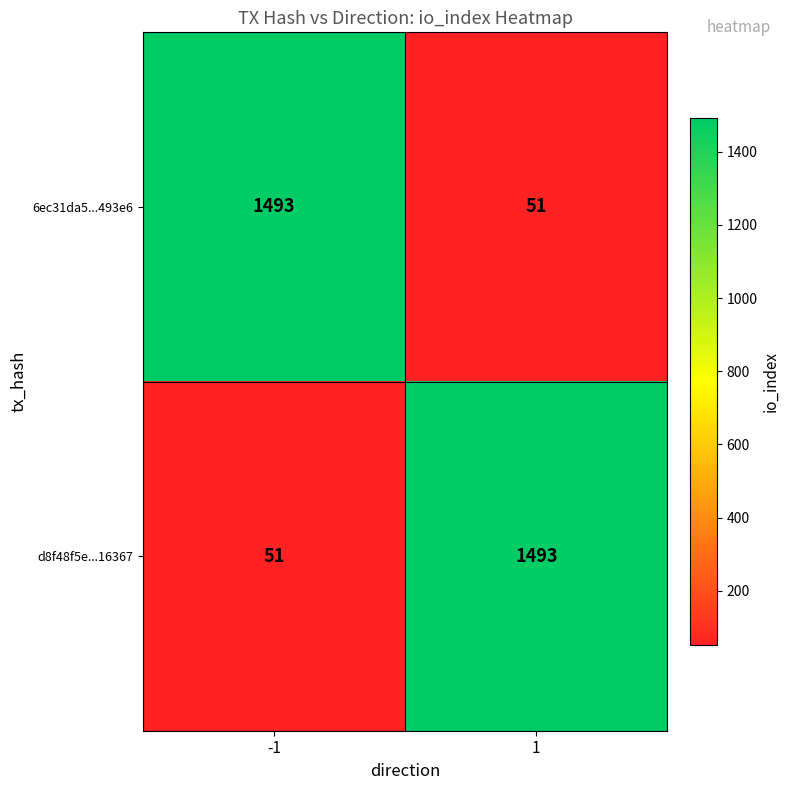

What is the spread (max minus min) of values at -1?

1442